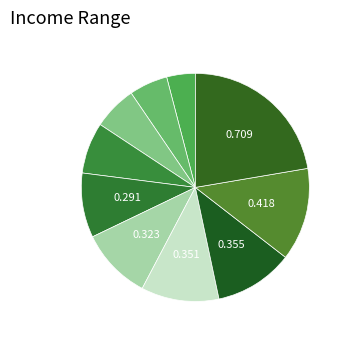

Count the number of slices in the pie.

10